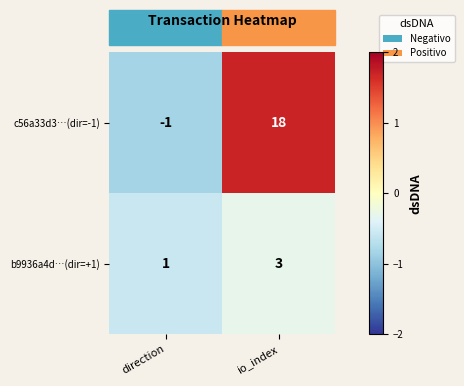

At direction, list the series in order from smallest to largest.

c56a33d3…(dir=-1), b9936a4d…(dir=+1)